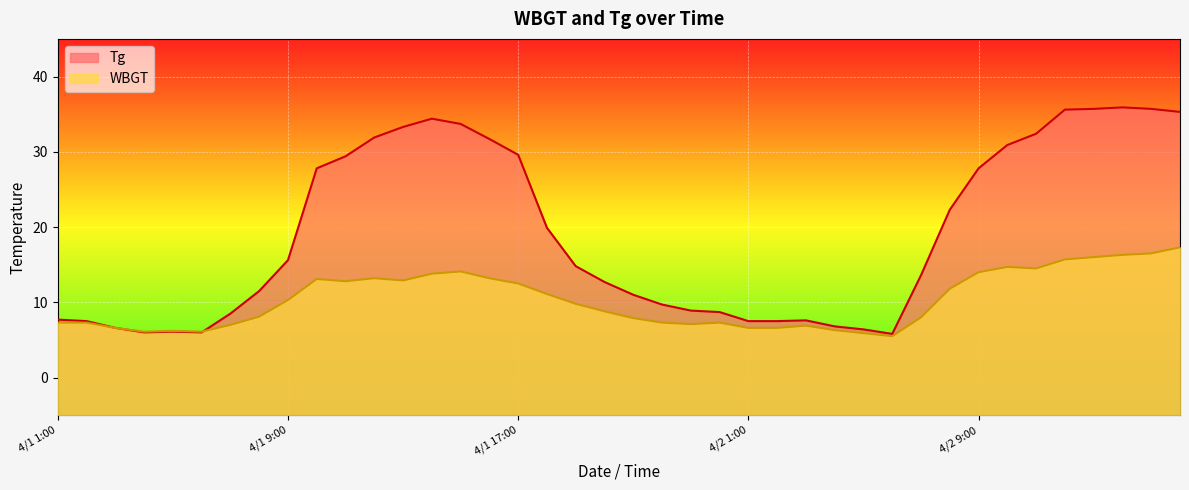

In WBGT, how many points are lower than both neighbors (excluding endpoints)?

7